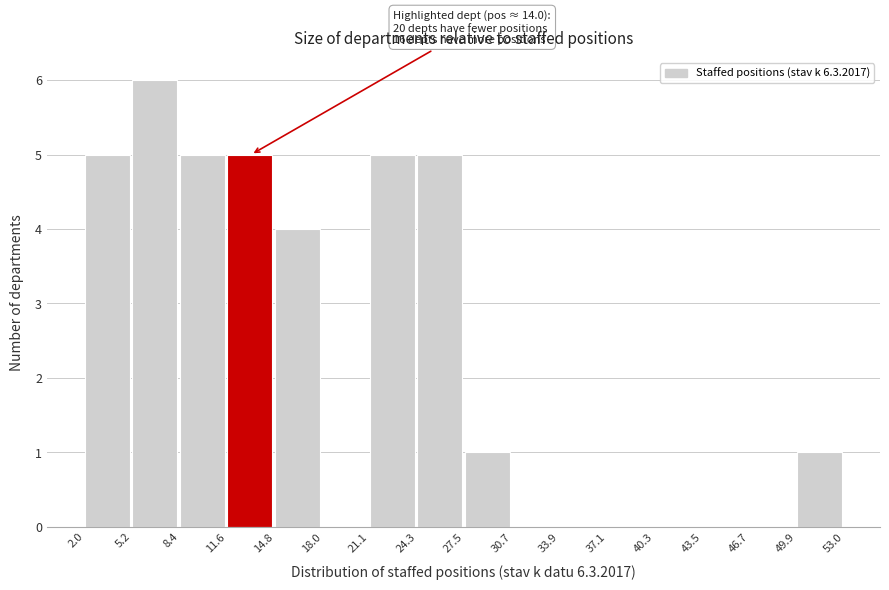

Which range on the x-axis has the tallest bar?

5.2 to 8.4